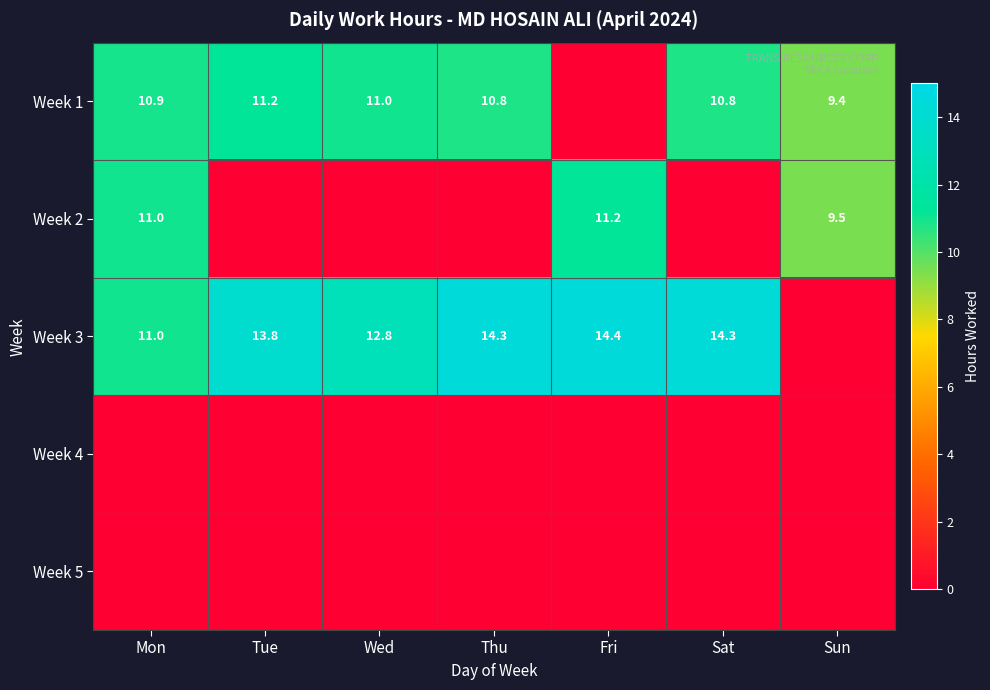

Is it true that Week 1 equals 10.9 at Mon?

True